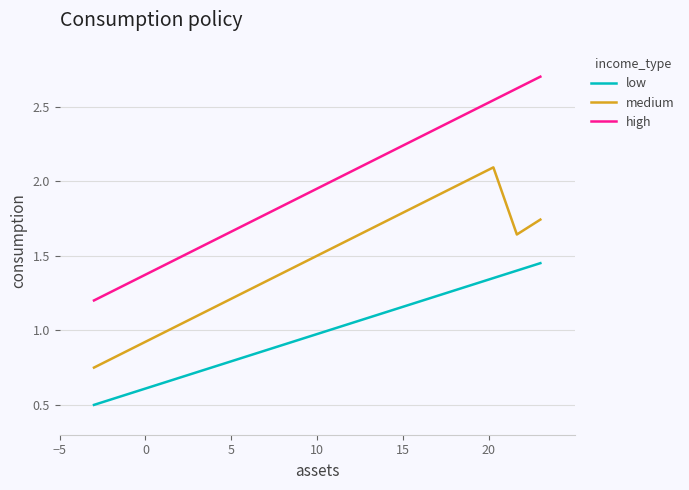

Which series has the widest spread of values?

high